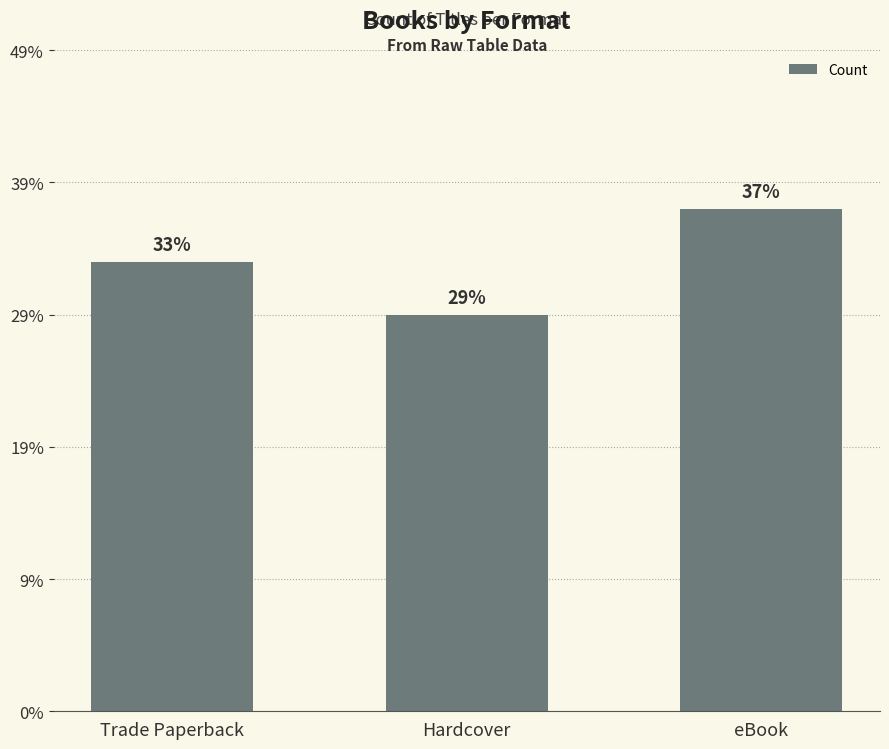

What is the ratio of the value at eBook to the value at Trade Paperback?

1.1